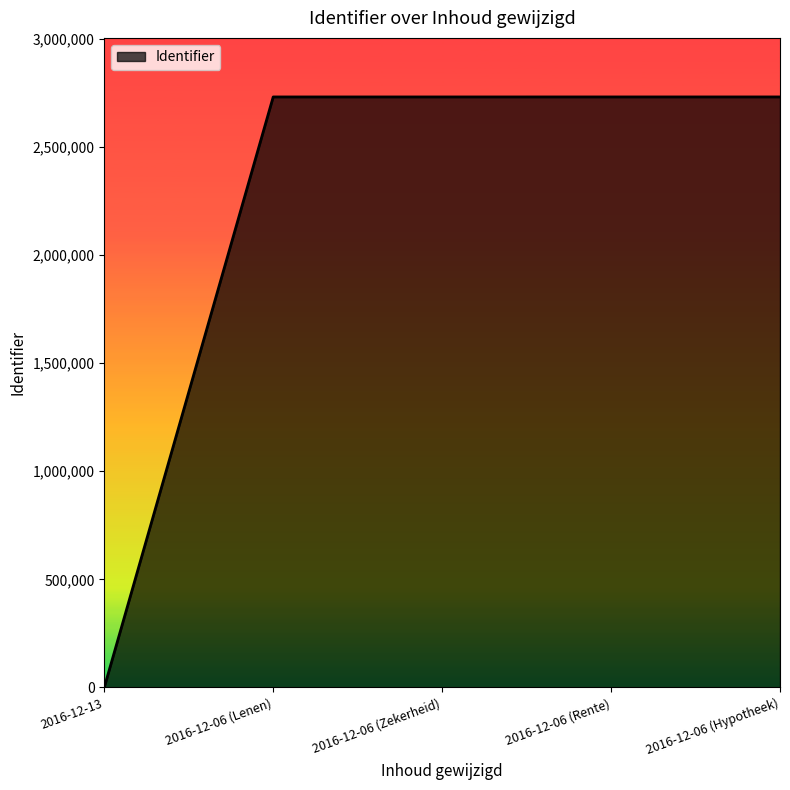

What is the ratio of the value at 2016-12-06 (Zekerheid) to the value at 2016-12-06 (Rente)?

1.0